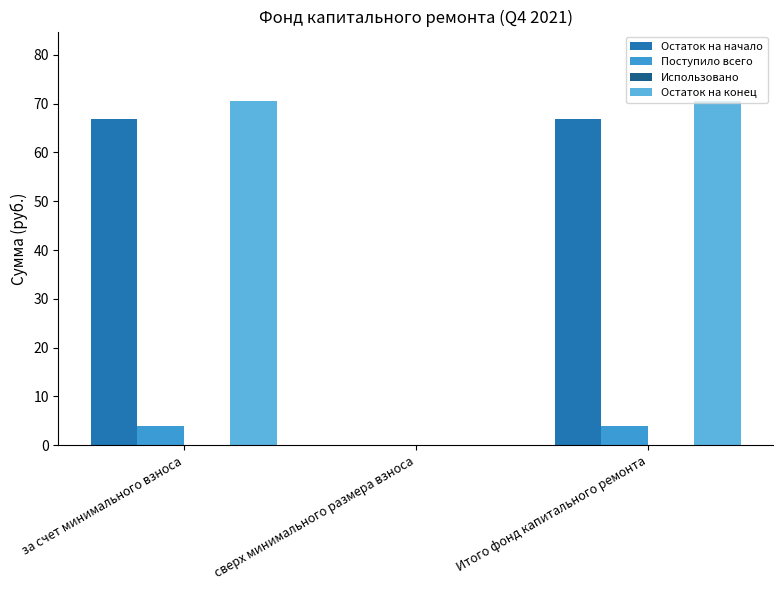

Is the value of Остаток на начало at за счет минимального взноса greater than the value of Остаток на конец at за счет минимального взноса?

No